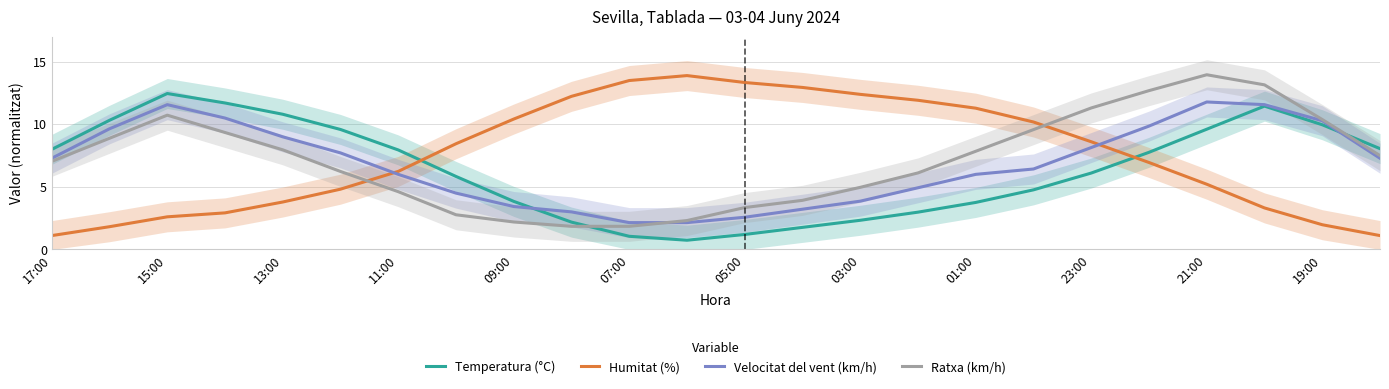

Does the chart have visible grid lines?

Yes